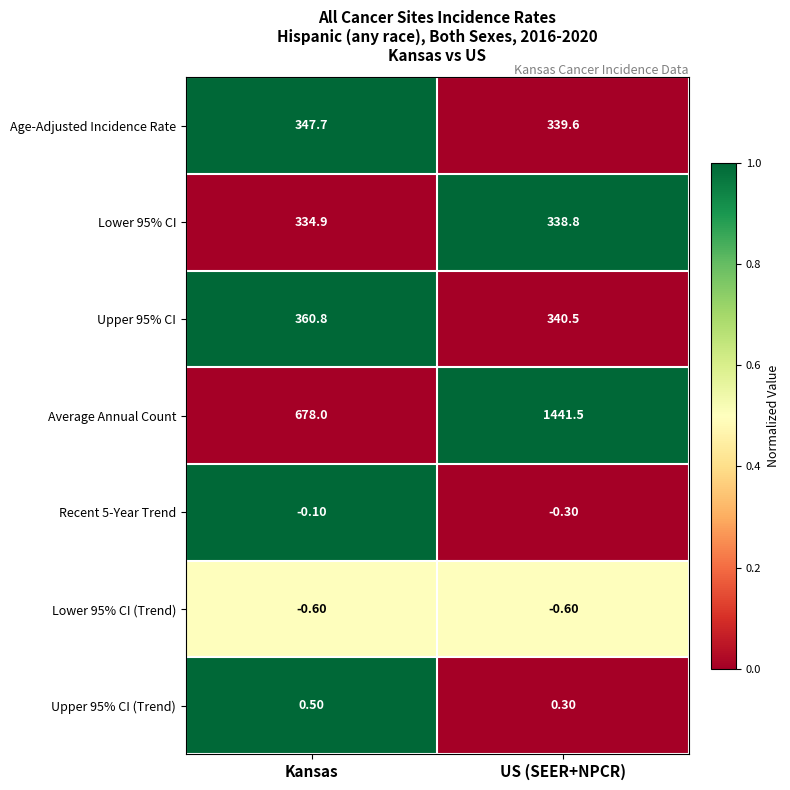

What is the spread (max minus min) of values at Kansas?

678.6